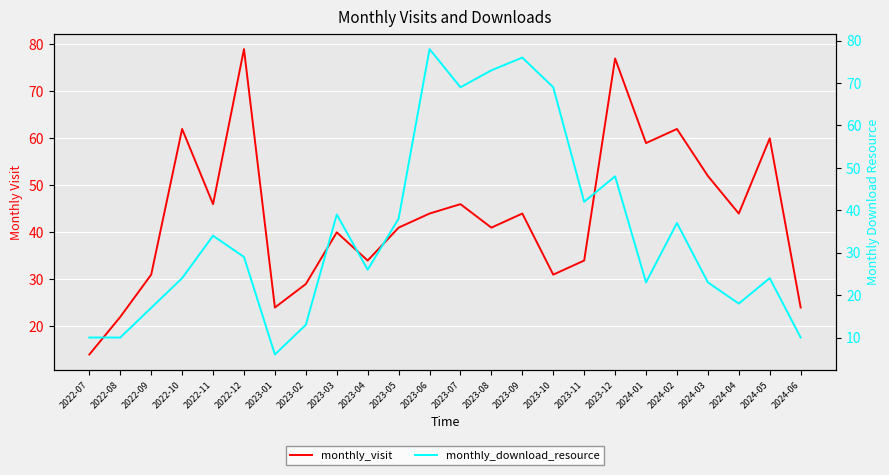

At which label does monthly_download_resource first exceed 29?

2022-11